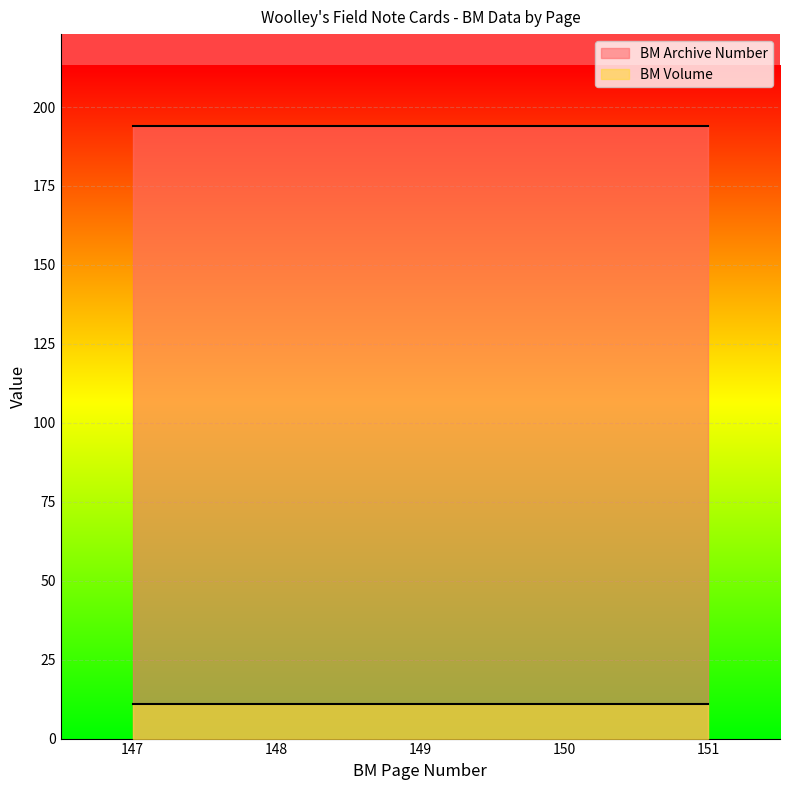

True or false: BM Volume and BM Archive Number cross at least once.

False